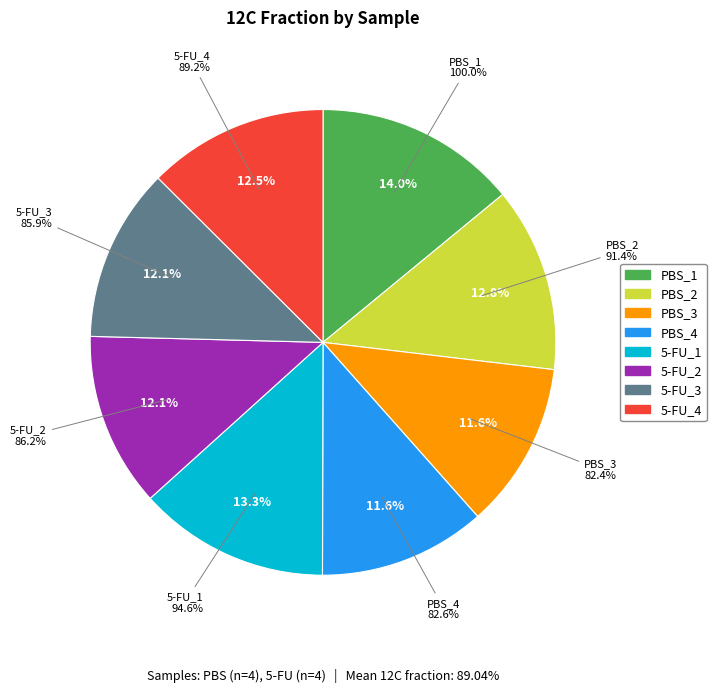

How much of the chart is everything except 5-FU_2?

87.9%